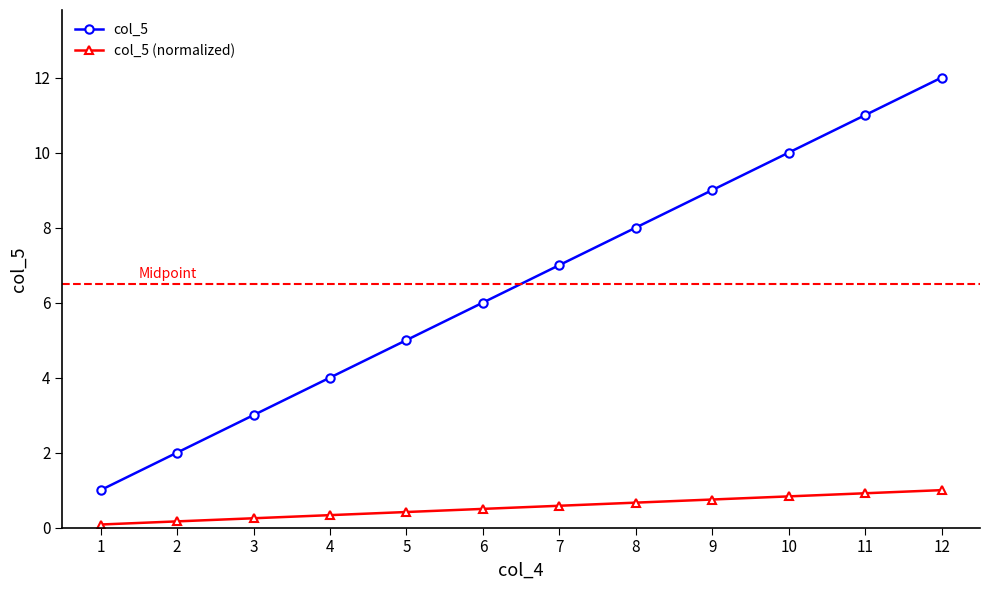

Is this an area chart (filled region under the line)?

No